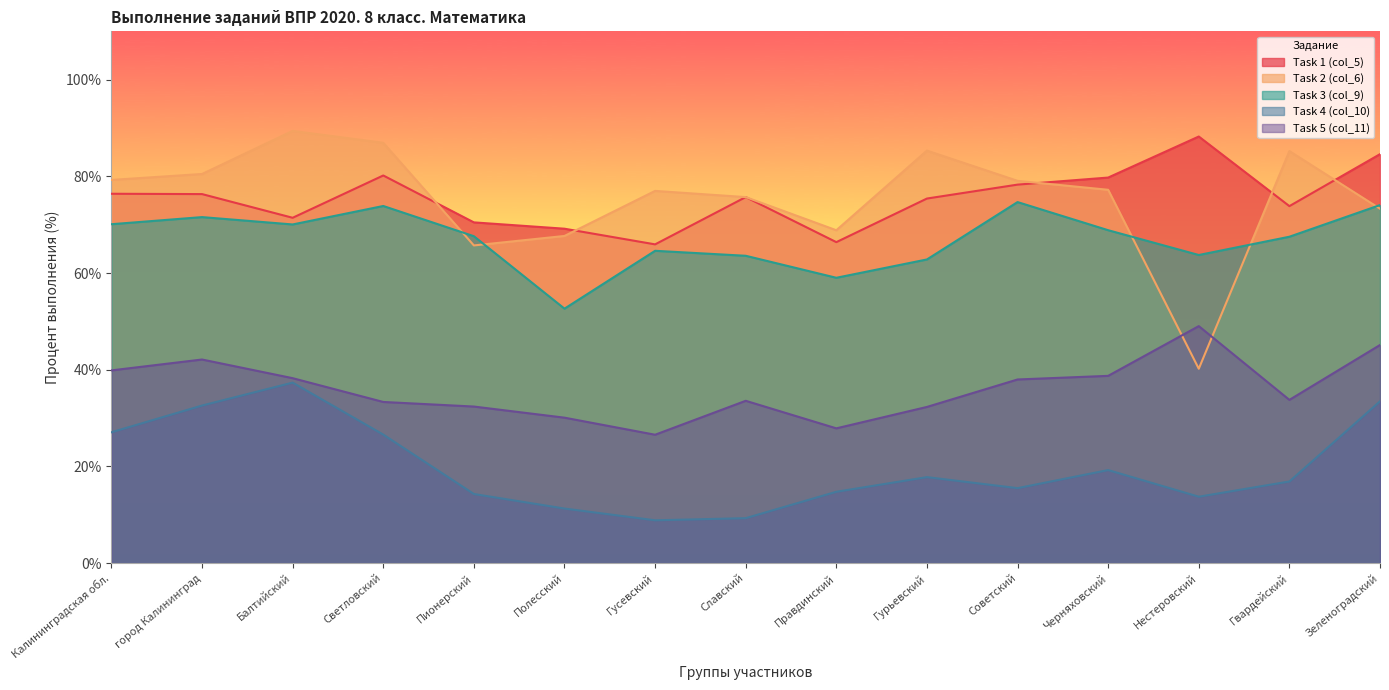

Reading right to left, transcribe all the data shown in this chart.

Task 1 (col_5): 84.6	73.8	88.2	79.8	78.3	75.4	66.4	75.7	65.9	69.2	70.5	80.2	71.4	76.3	76.4
Task 2 (col_6): 73.3	85.2	40.2	77.2	79.1	85.3	68.8	75.7	77.0	67.7	65.7	86.9	89.4	80.5	79.3
Task 3 (col_9): 74.1	67.5	63.7	68.9	74.7	62.8	59.0	63.6	64.6	52.6	67.6	73.9	70.0	71.6	70.1
Task 4 (col_10): 33.5	16.9	13.7	19.2	15.5	17.8	14.8	9.3	8.8	11.3	14.3	26.6	37.3	32.6	27.1
Task 5 (col_11): 45.1	33.8	49.0	38.7	38.0	32.3	27.9	33.6	26.6	30.1	32.4	33.3	38.2	42.1	39.9